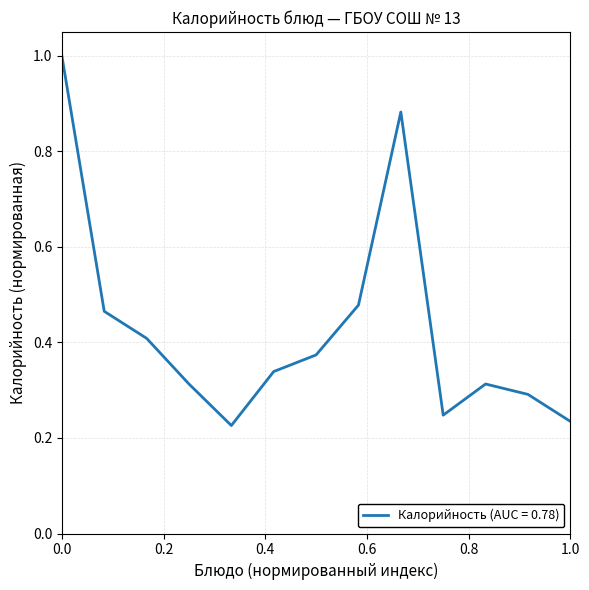

What is the greatest value displayed?

1.0